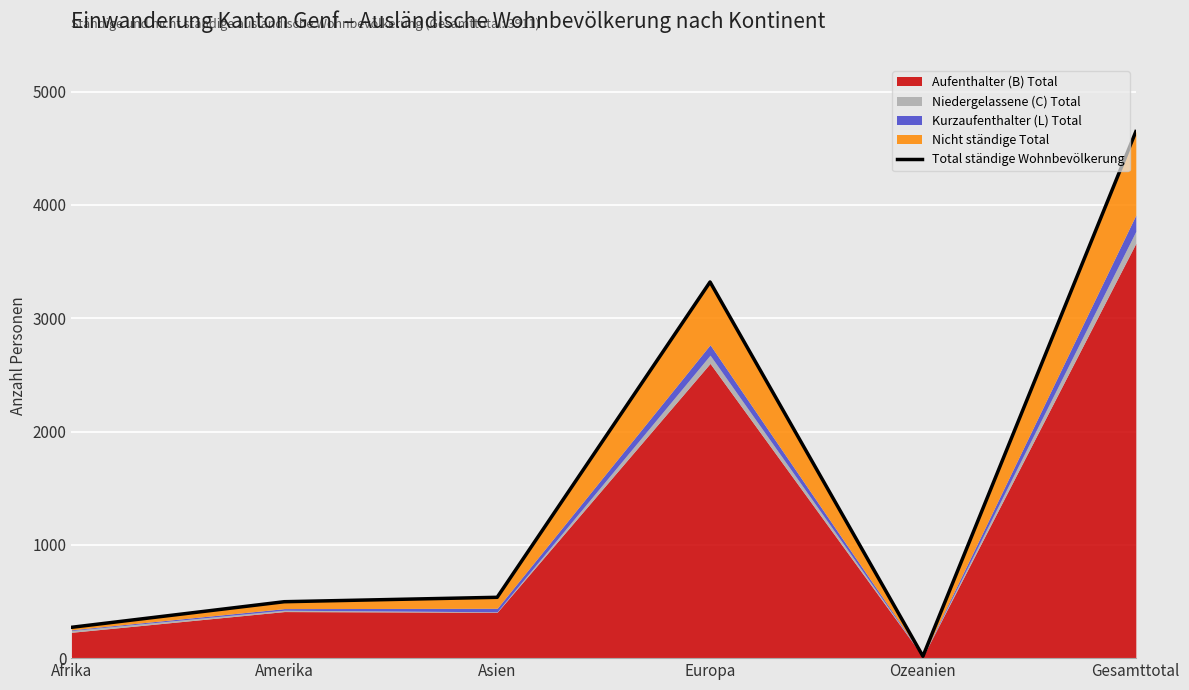

List the labels in order of value, largest first.

Gesamttotal, Europa, Asien, Amerika, Afrika, Ozeanien